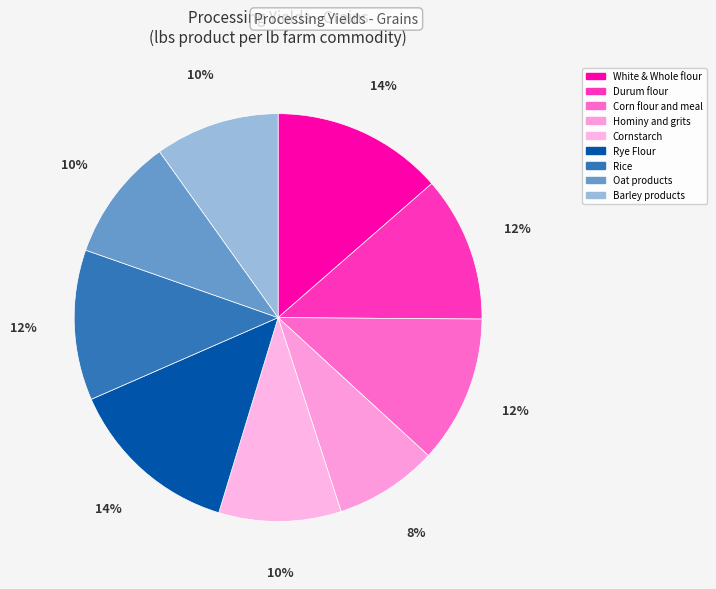

Is there any slice that represents more than half of the pie?

No